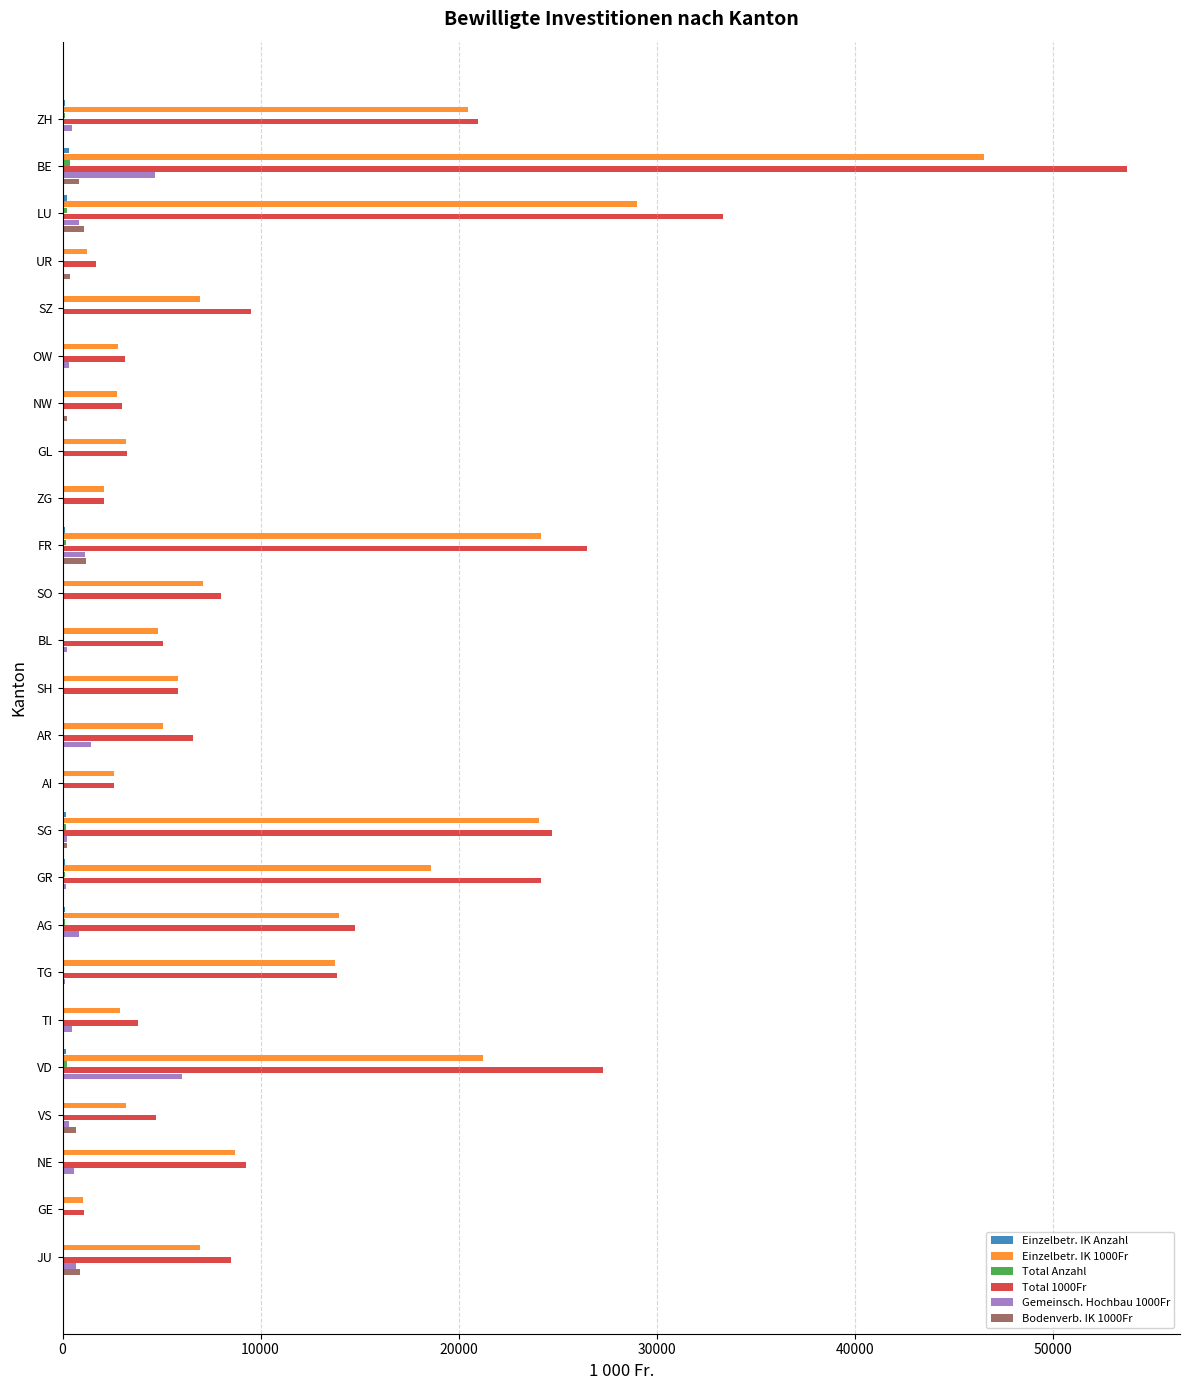

At which category is the sum across all series the highest?

BE